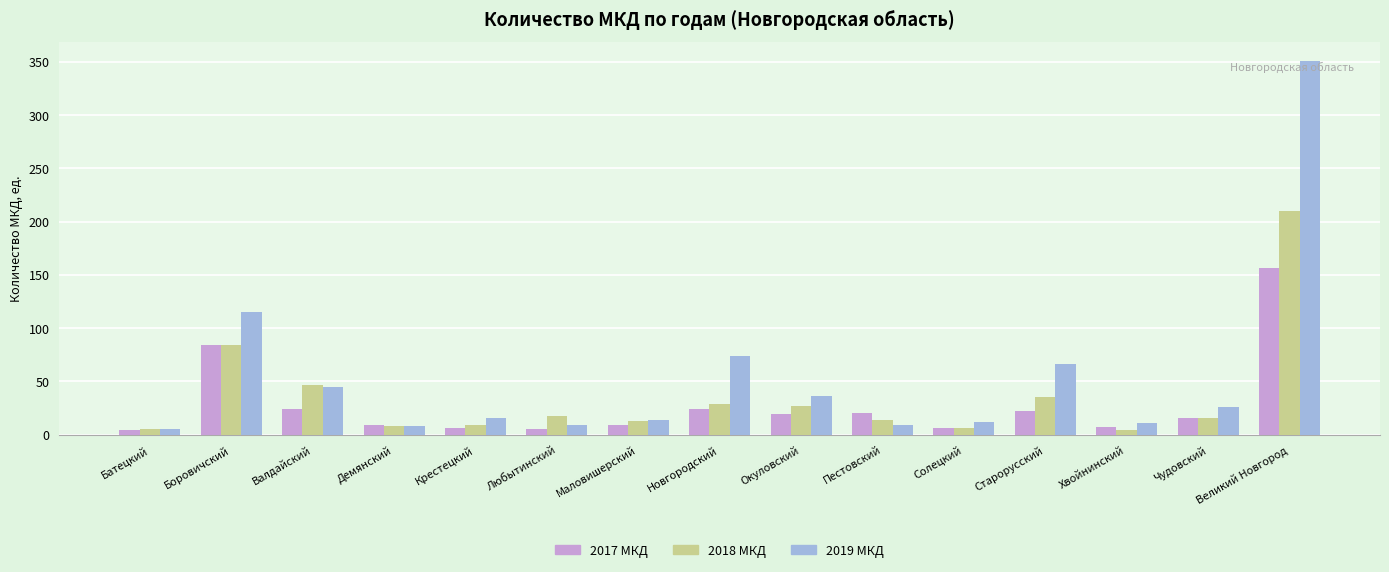

What is the total value across all series at Маловишерский?

36